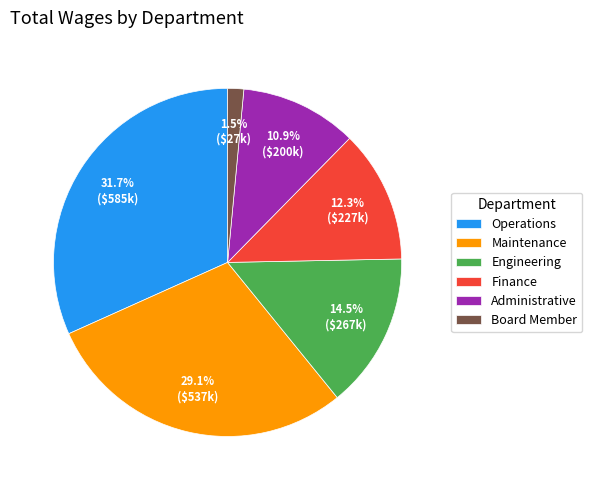

The Operations slice represents 32% of the pie. True or false?

True